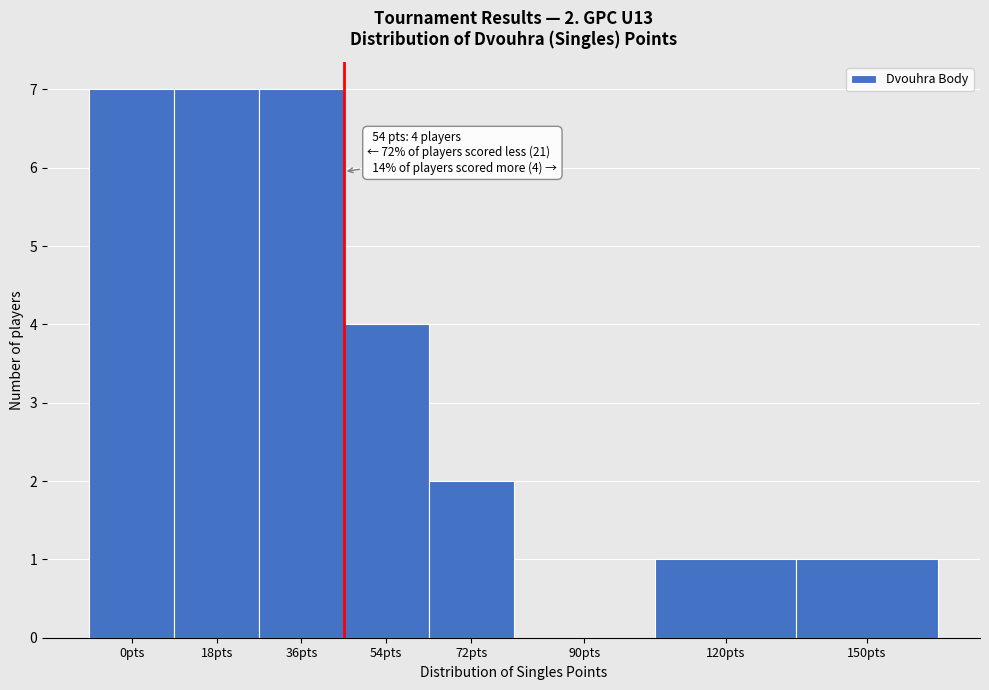

Reading left to right, transcribe all the data shown in this chart.

0pts=7	18pts=7	36pts=7	54pts=4	72pts=2	90pts=0	120pts=1	150pts=1